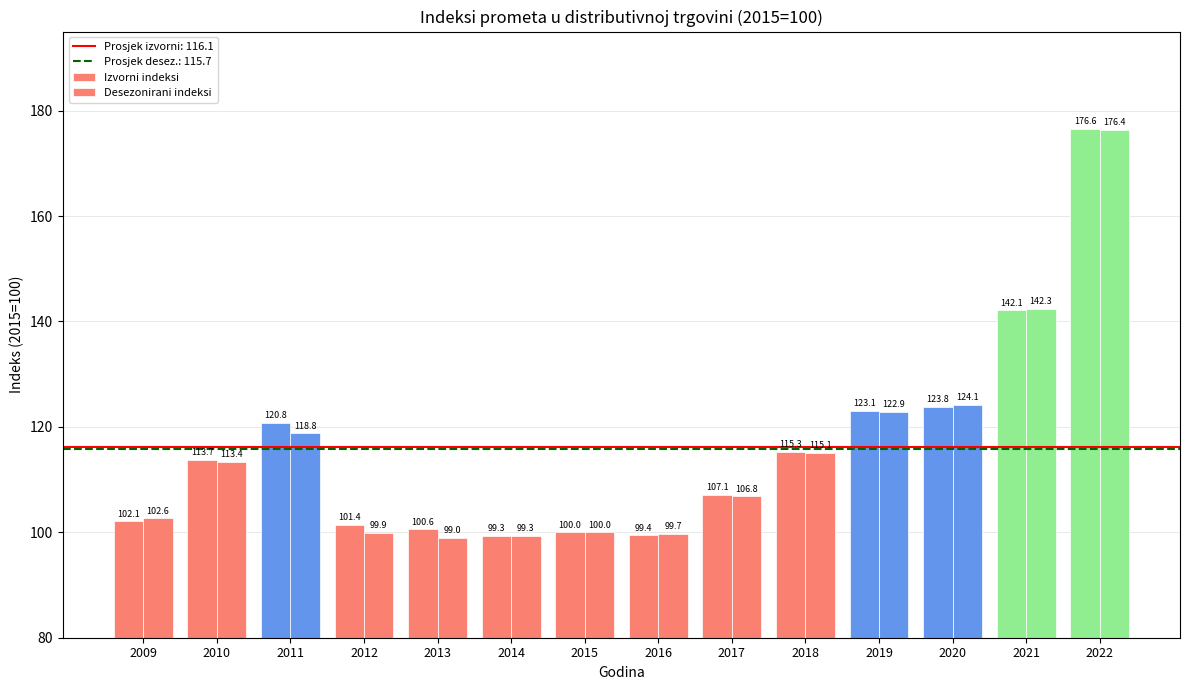

The Izvorni indeksi series shows 309.0 at 2022. True or false?

False